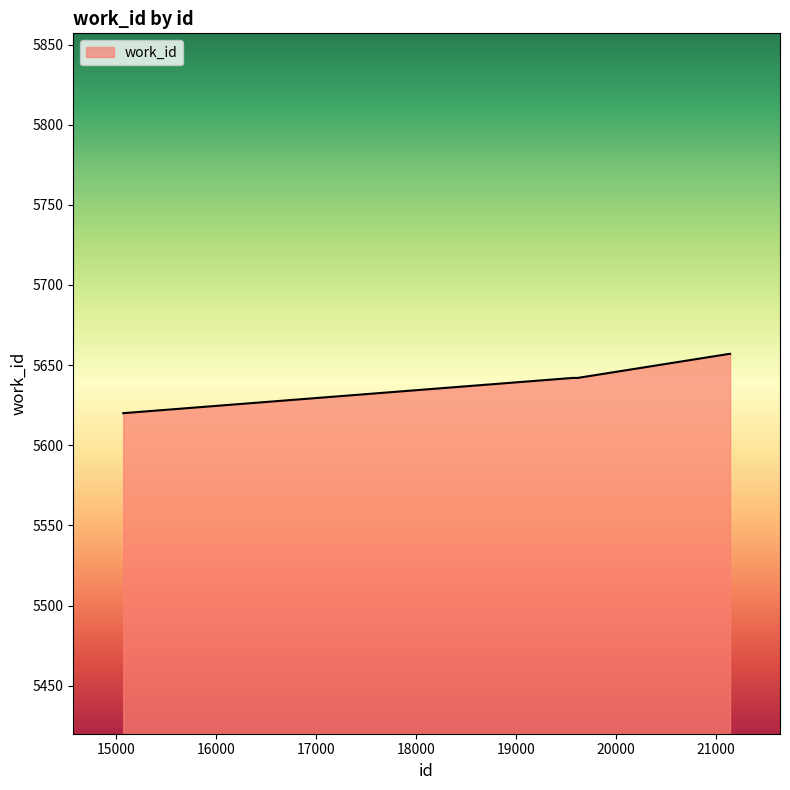

What is the minimum value shown in the chart?

5620